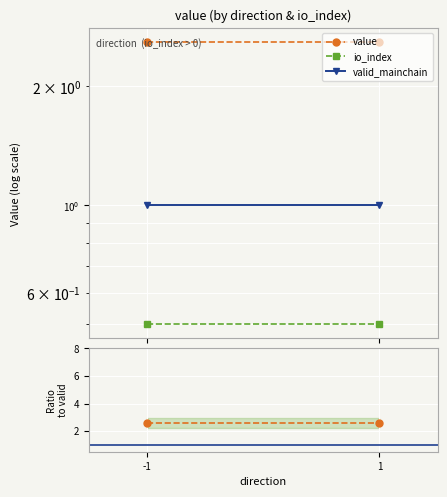

Reading left to right, transcribe all the data shown in this chart.

value: 2.6	2.6
io_index: 0.5	0.5
valid_mainchain: 1.0	1.0
value / valid: 2.6	2.6